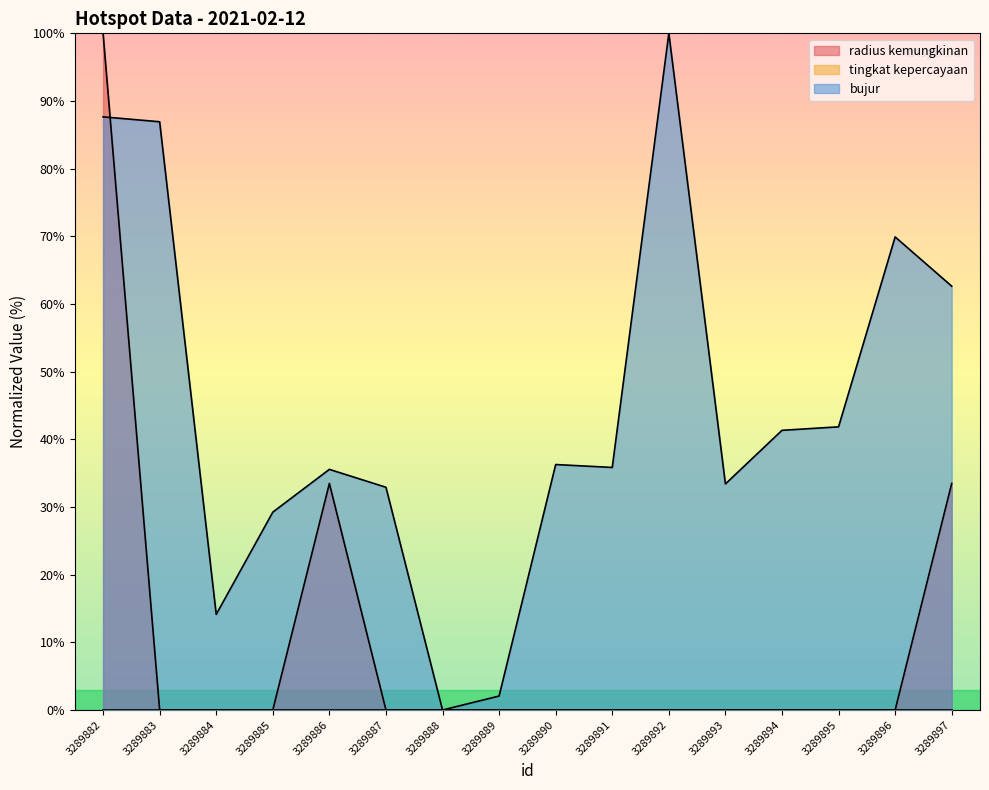

At which category is the sum across all series the highest?

3289882